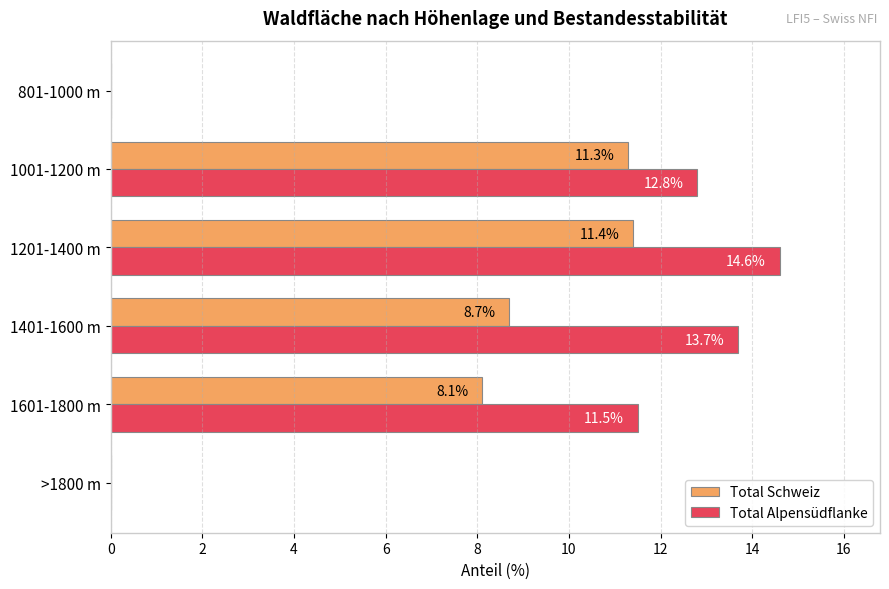

At which label is Total Schweiz closest to 5?

1601-1800 m